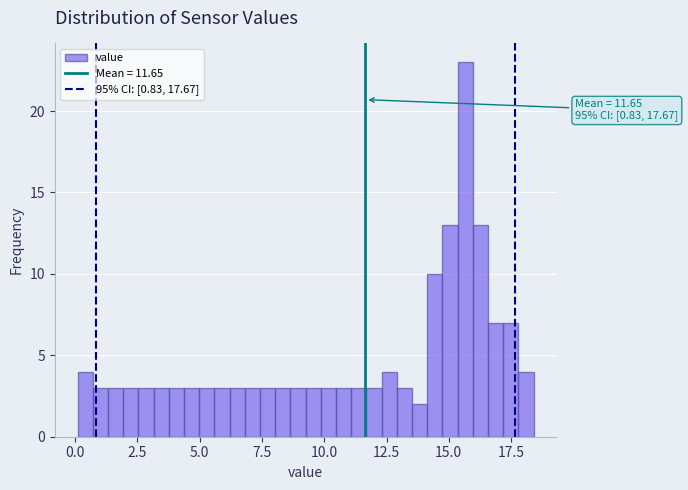

Around what value on the x-axis is the tallest bar? Give the approximate position of its centre, as read against the axis.

15.5